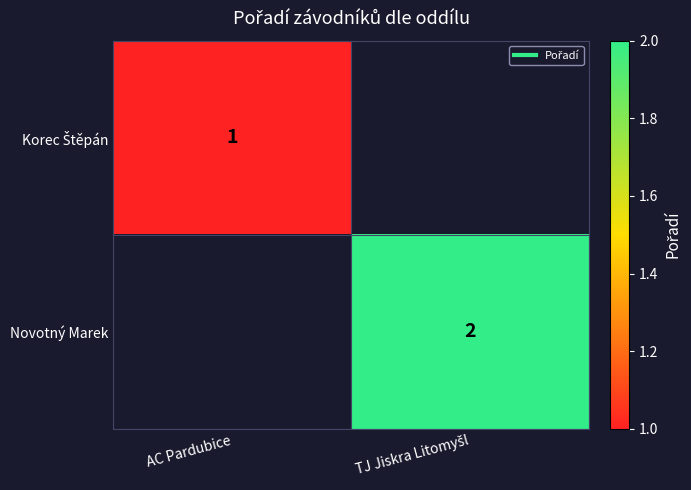

List the series in order of their overall mean, lowest first.

Korec Štěpán, Novotný Marek